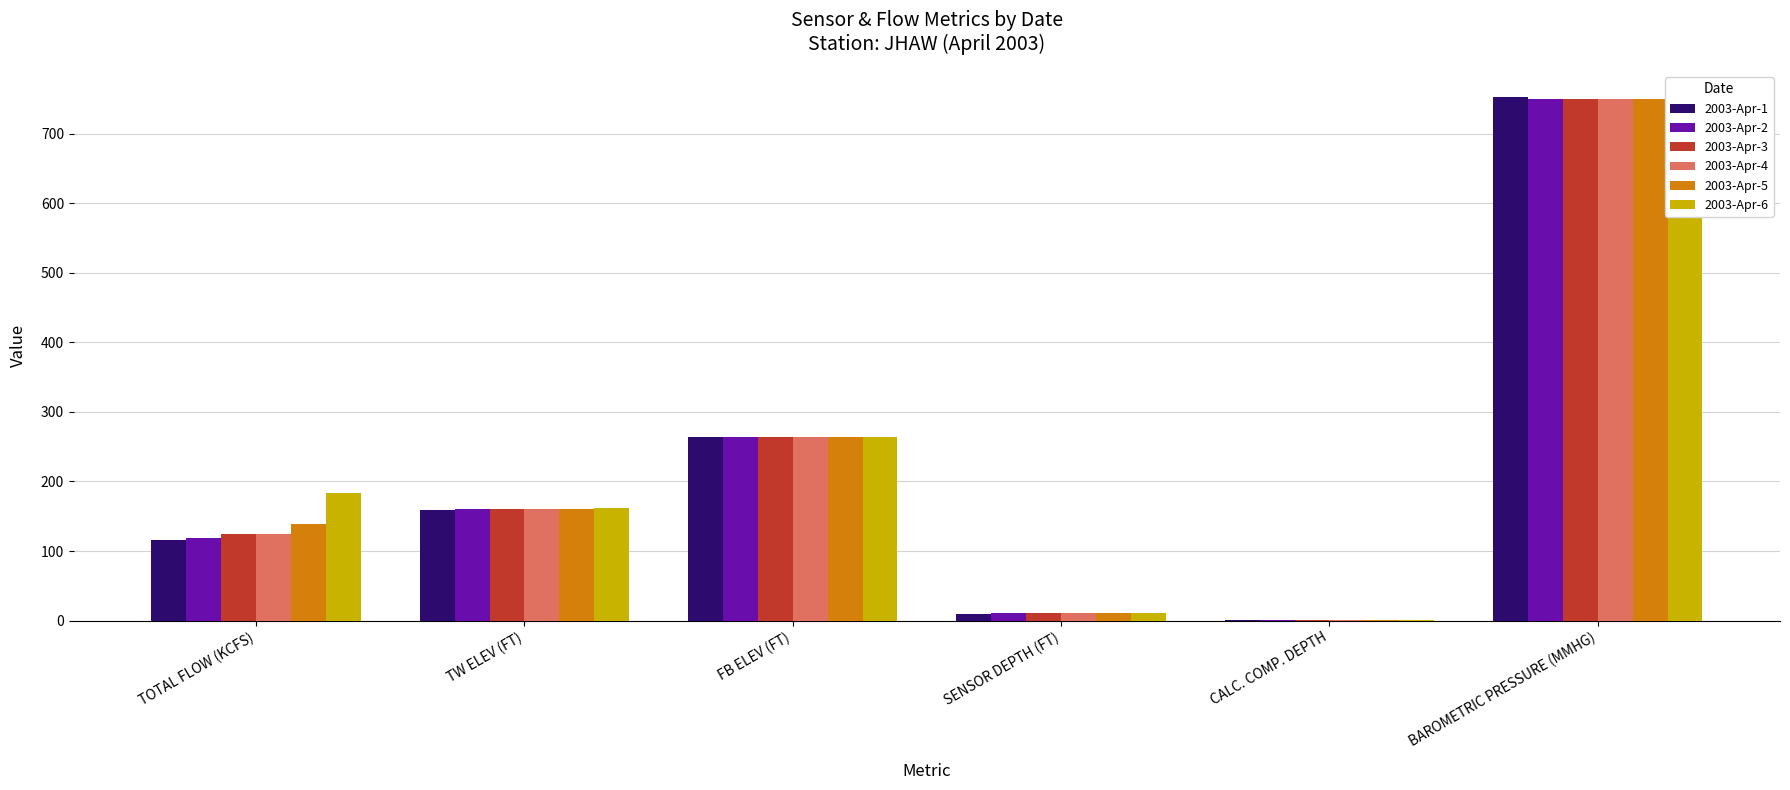

What is the average value of the 2003-Apr-4 series?

218.2